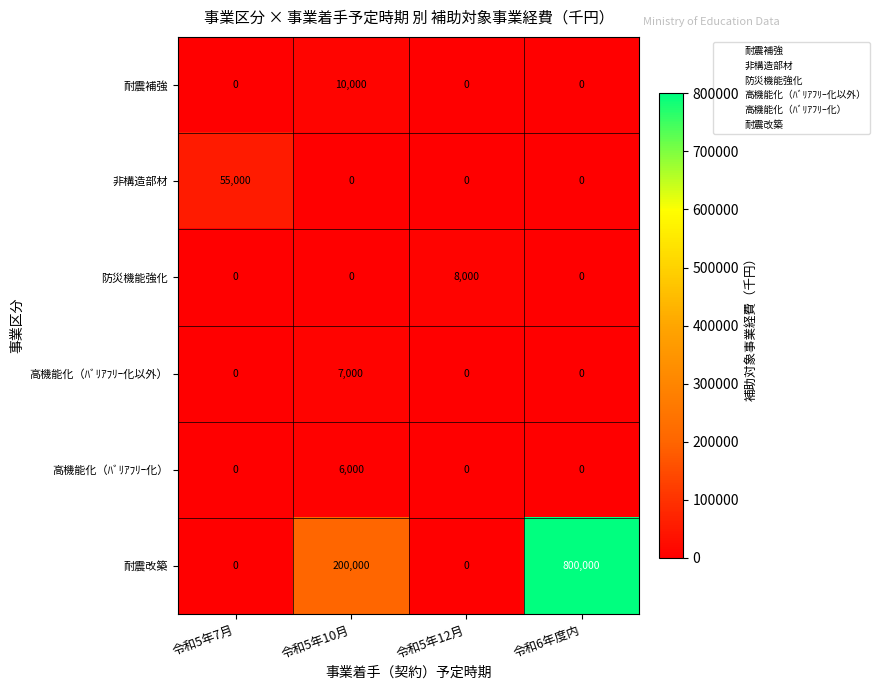

Which label corresponds to the largest value in the chart?

令和6年度内